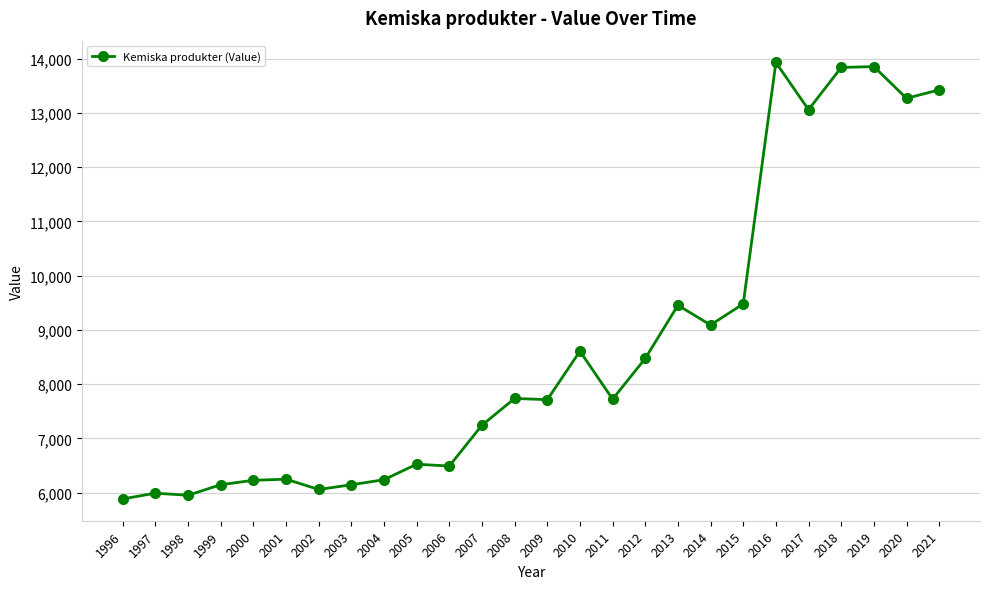

What is the difference between the second highest and minimum values?

7973